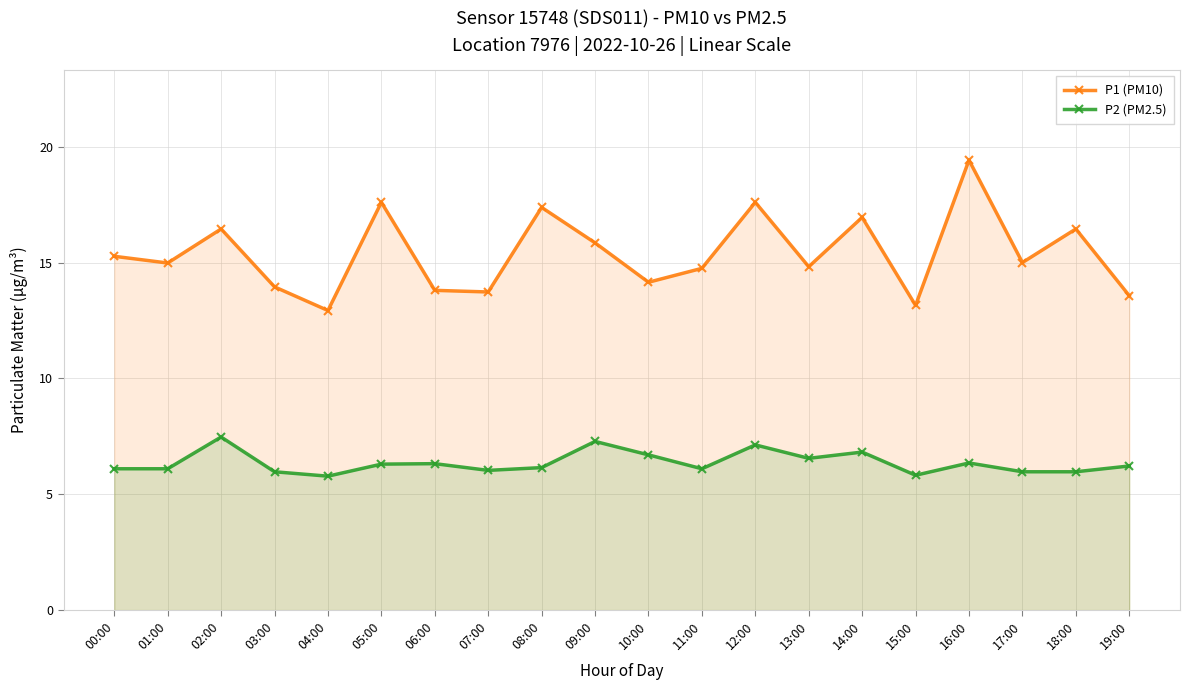

True or false: P2 (PM2.5) and P1 (PM10) intersect in this chart.

False